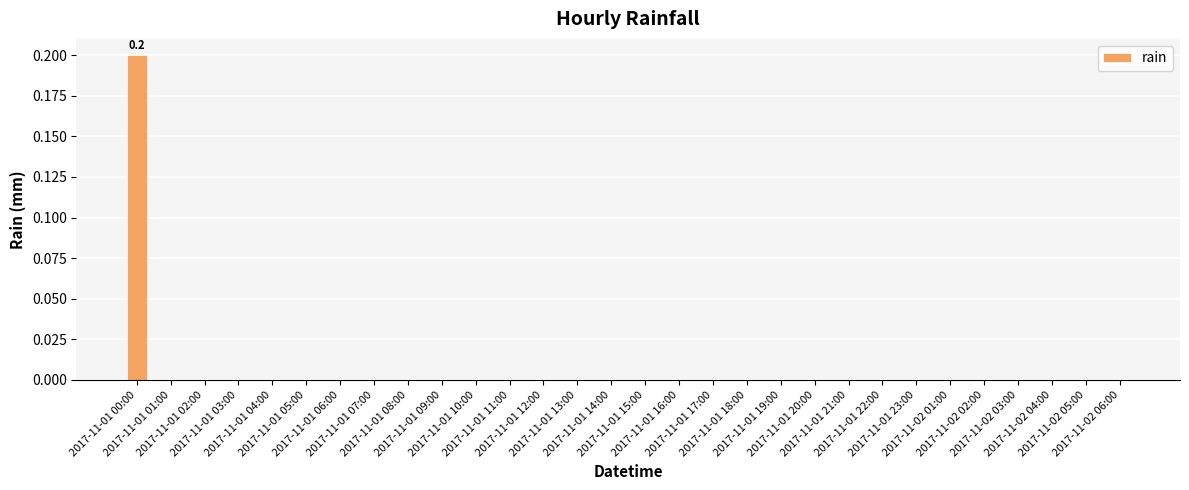

Between 2017-11-01 00:00 and 2017-11-01 19:00, which is larger?

2017-11-01 00:00